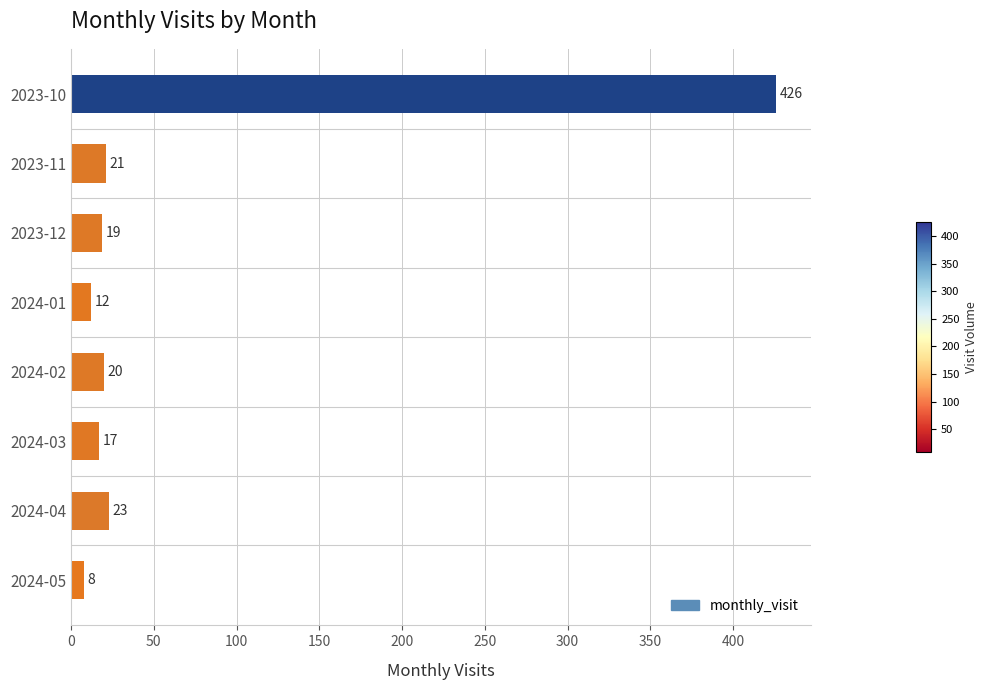

The value at 2024-02 is 20. True or false?

True